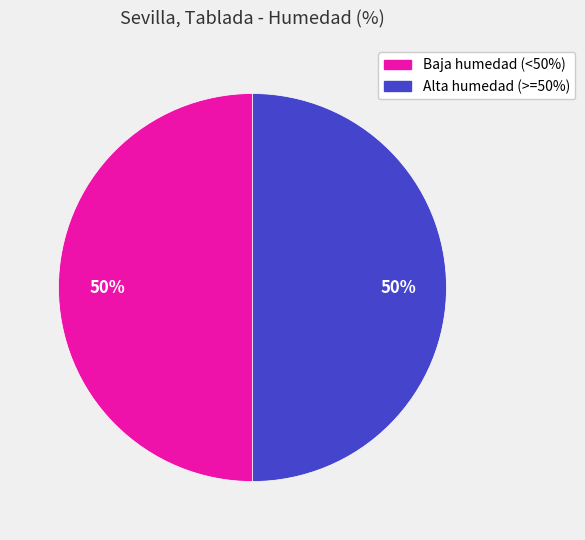

To the nearest percent, what is the difference between the largest and smallest slice percentages?

0%